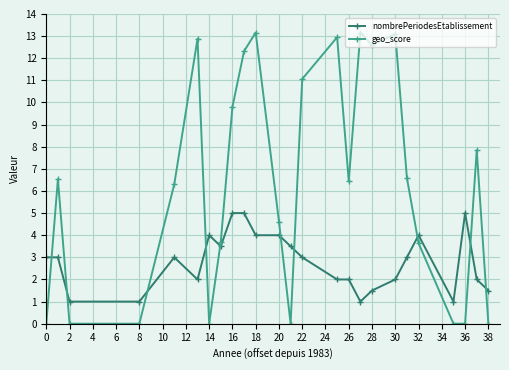

Which series has the widest spread of values?

geo_score